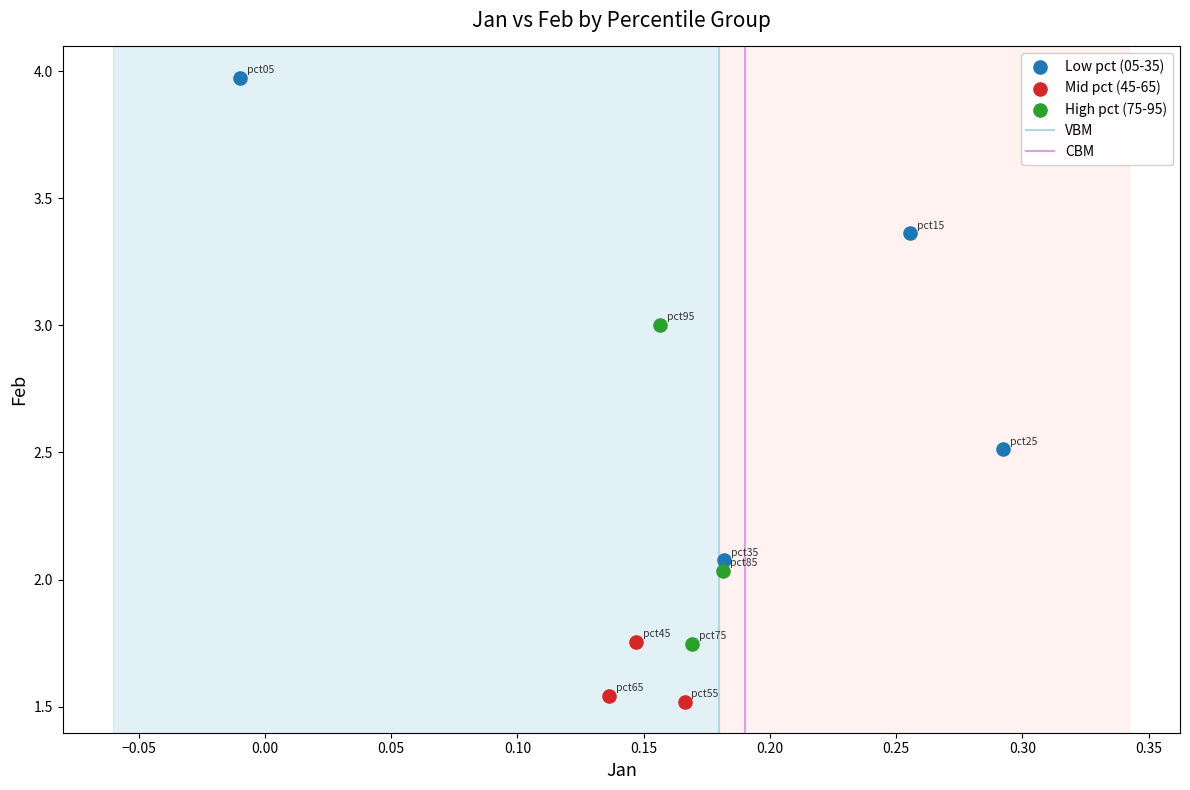

Which series contains the highest Y value?

Low pct (05-35)